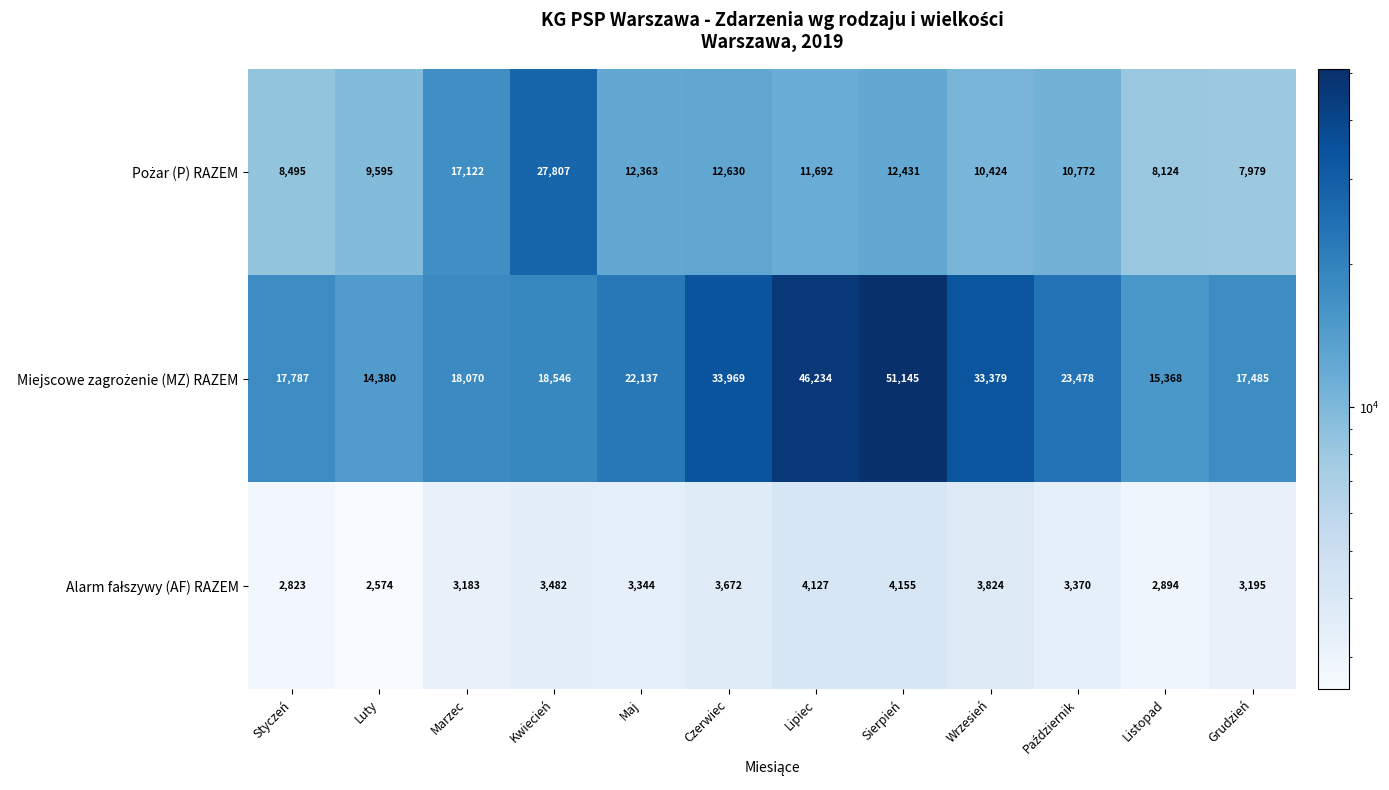

At which category does the chart reach its peak across all series?

Sierpień